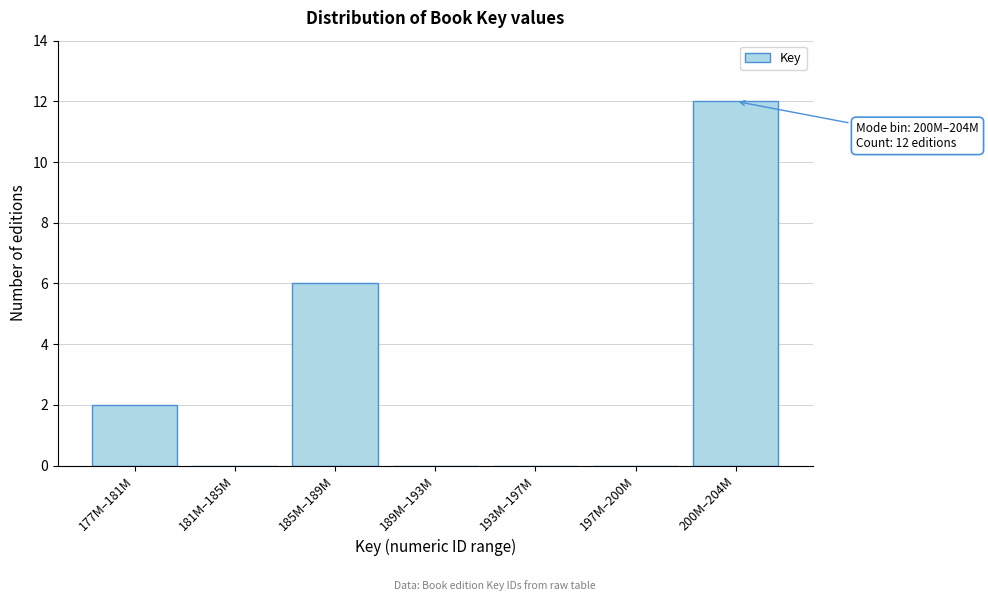

Reading left to right, what are all the values shown in this chart?

177M–181M=2	181M–185M=0	185M–189M=6	189M–193M=0	193M–197M=0	197M–200M=0	200M–204M=12